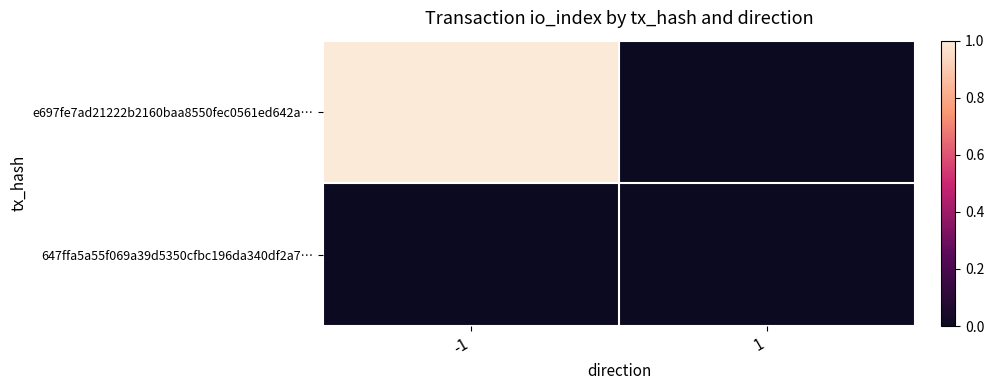

Reading left to right, what are all the values shown in this chart?

e697fe7ad21222b2160baa8550fec0561ed642a…: -1=1	1=0
647ffa5a55f069a39d5350cfbc196da340df2a7…: -1=0	1=0